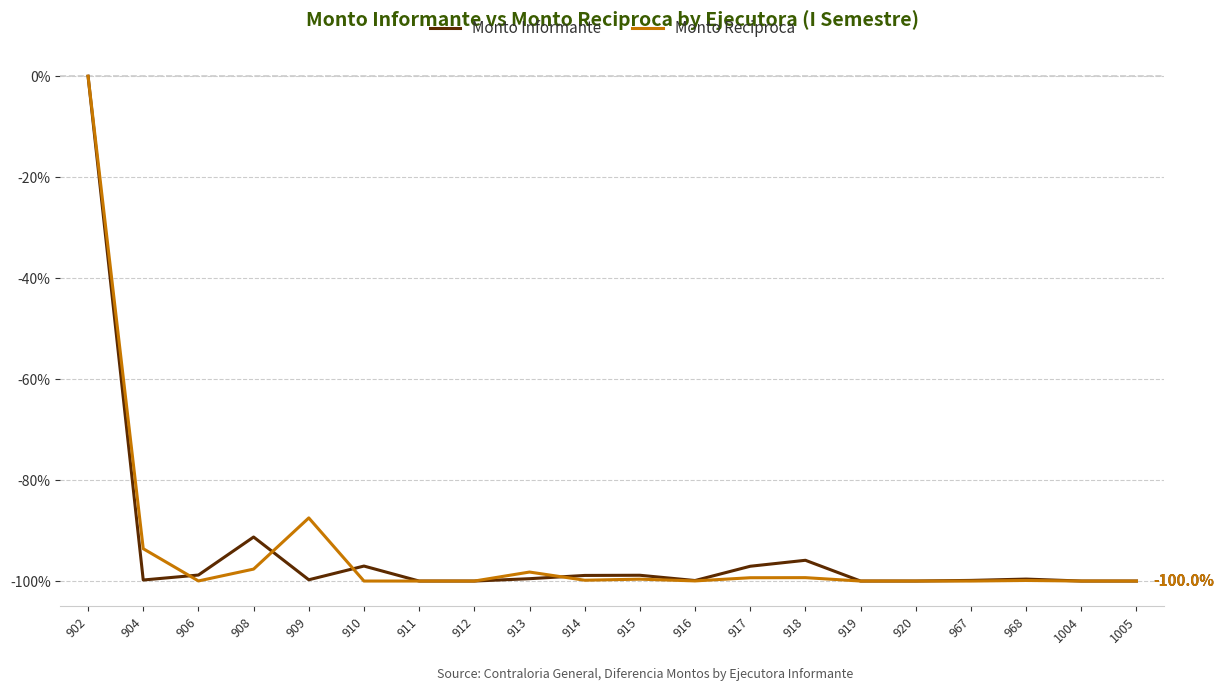

What is the difference between the maximum and second lowest values in the Monto Informante series?

100.0